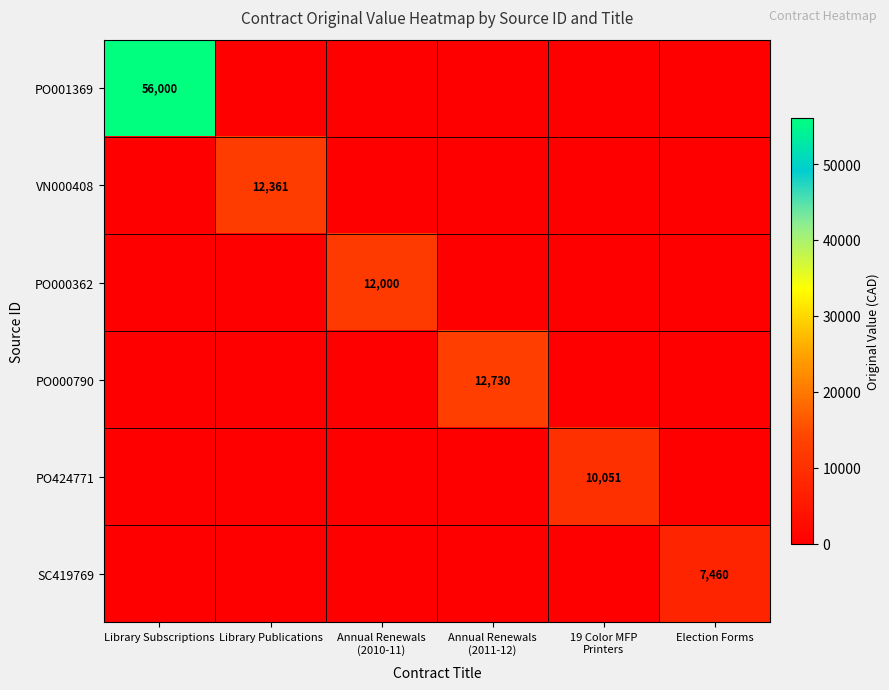

Is it true that VN000408 equals 12361 at Library Publications?

True